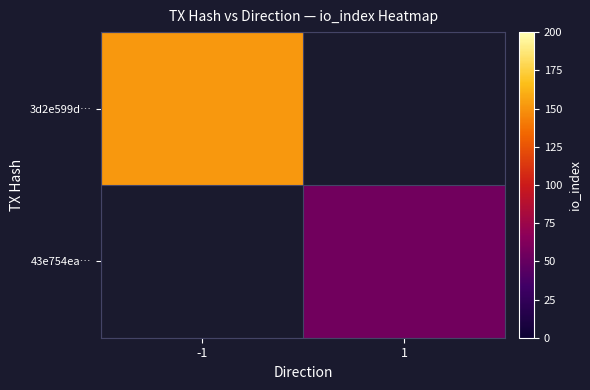

How many positive values does the 3d2e599d… series have?

1